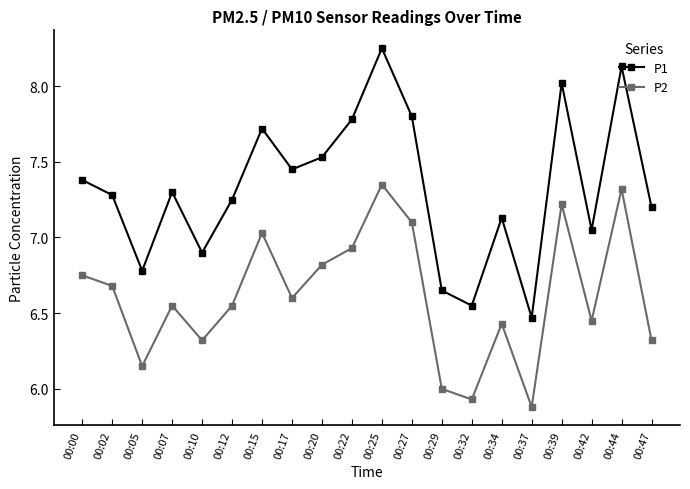

True or false: P1 and P2 cross at least once.

False